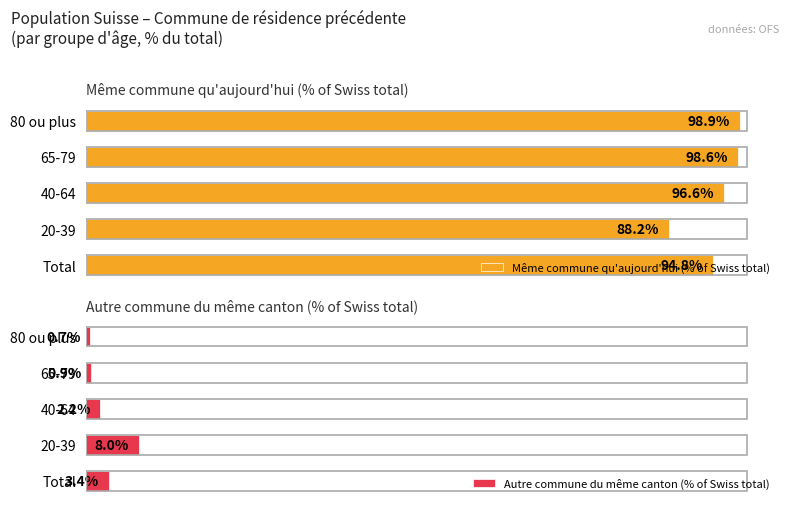

How many data points in Même commune qu'aujourd'hui (% of Swiss total) are above 96?

3